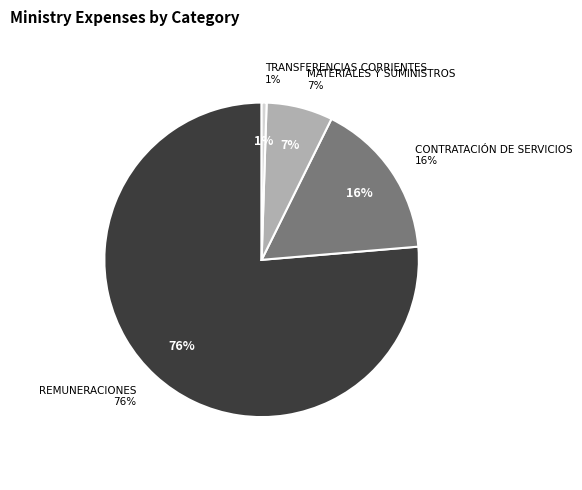

True or false: CONTRATACIÓN DE SERVICIOS accounts for 16% of the total.

True